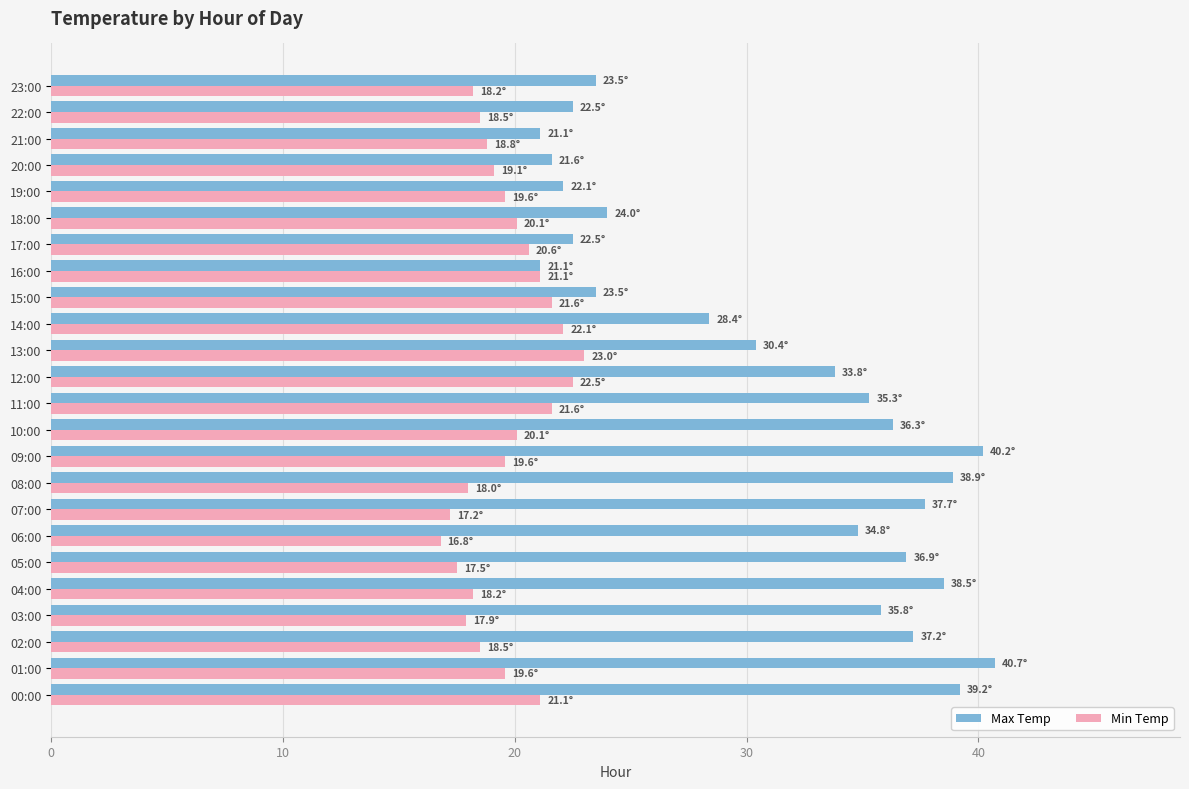

Which series has the widest spread of values?

Max Temp